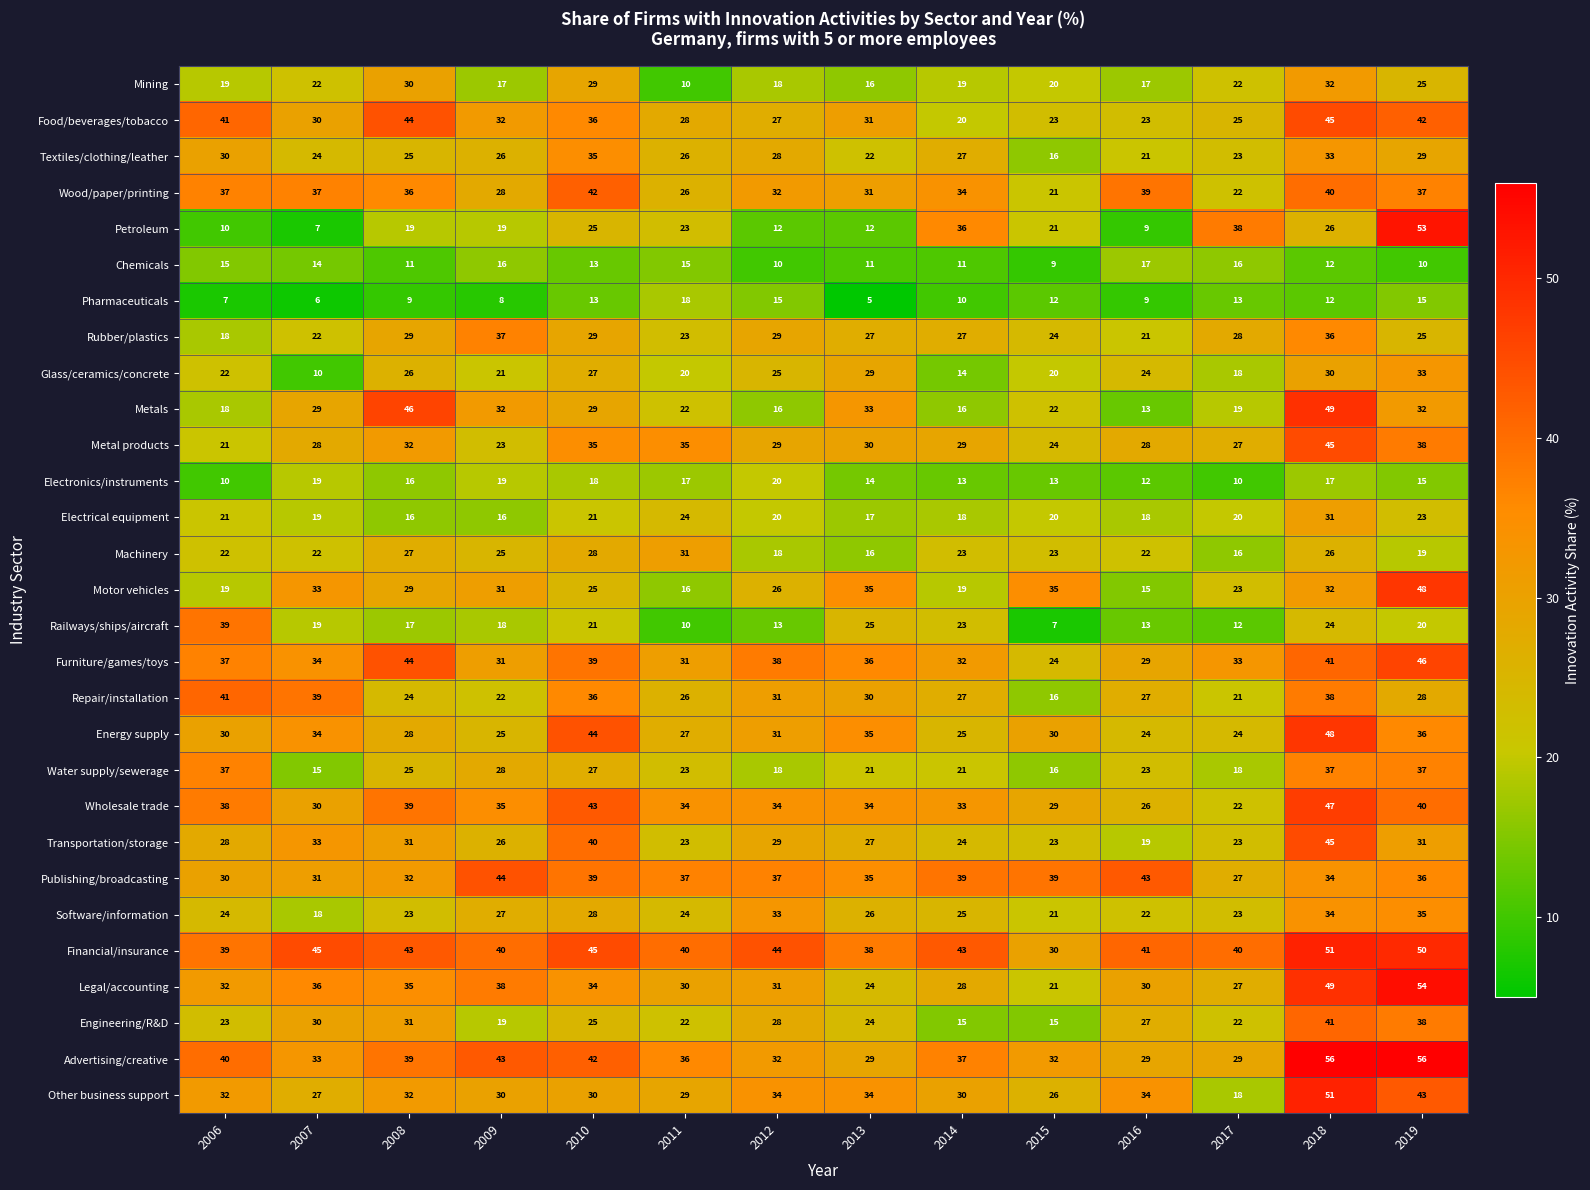

Which series has the largest total across all categories?

Financial/insurance